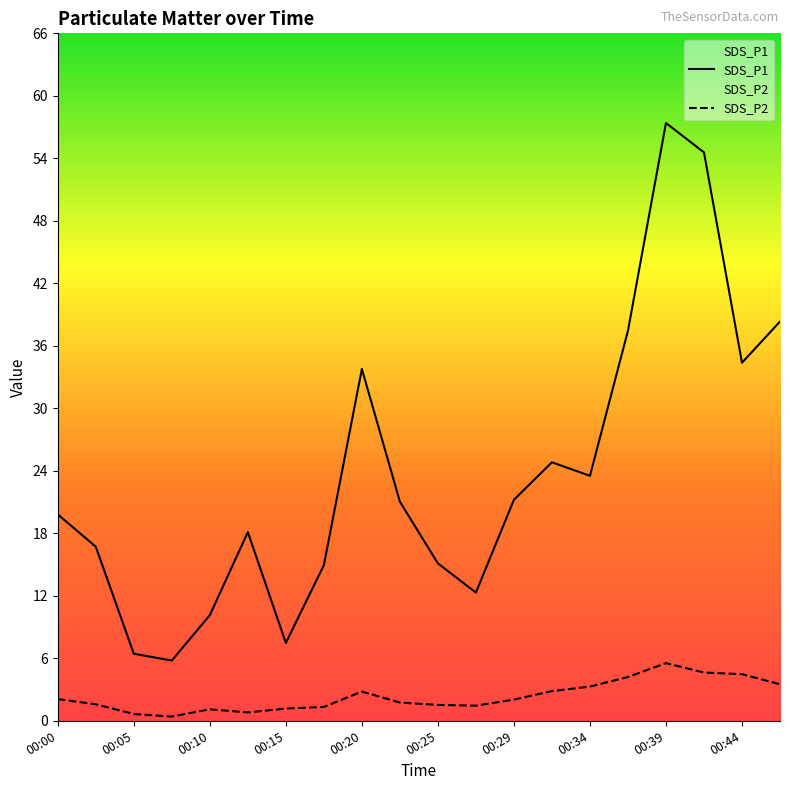

What is the spread (max minus min) of values at 00:17?

13.6